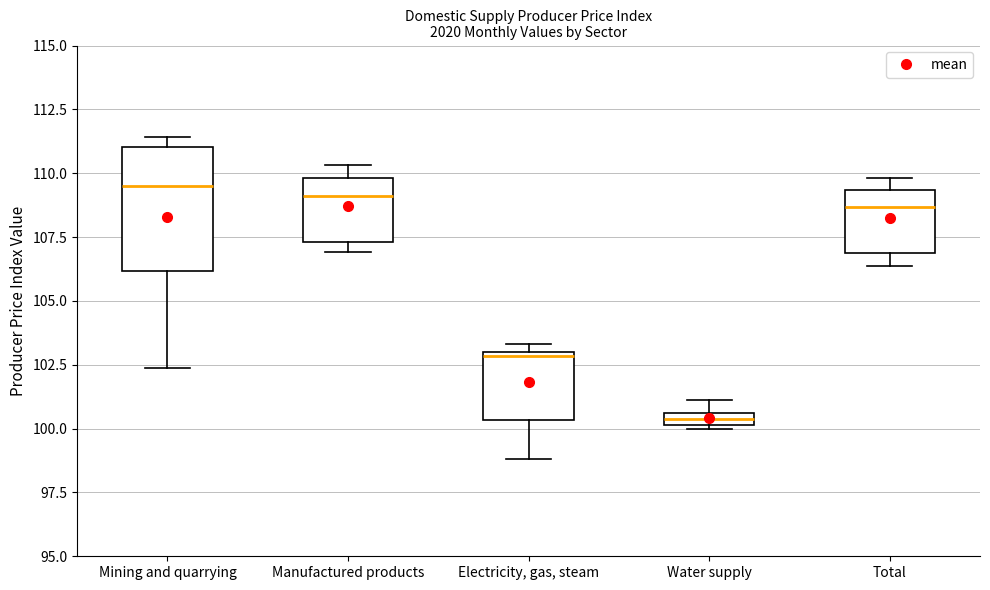

Which box is the tallest, from its lower edge to its upper edge?

Mining and quarrying